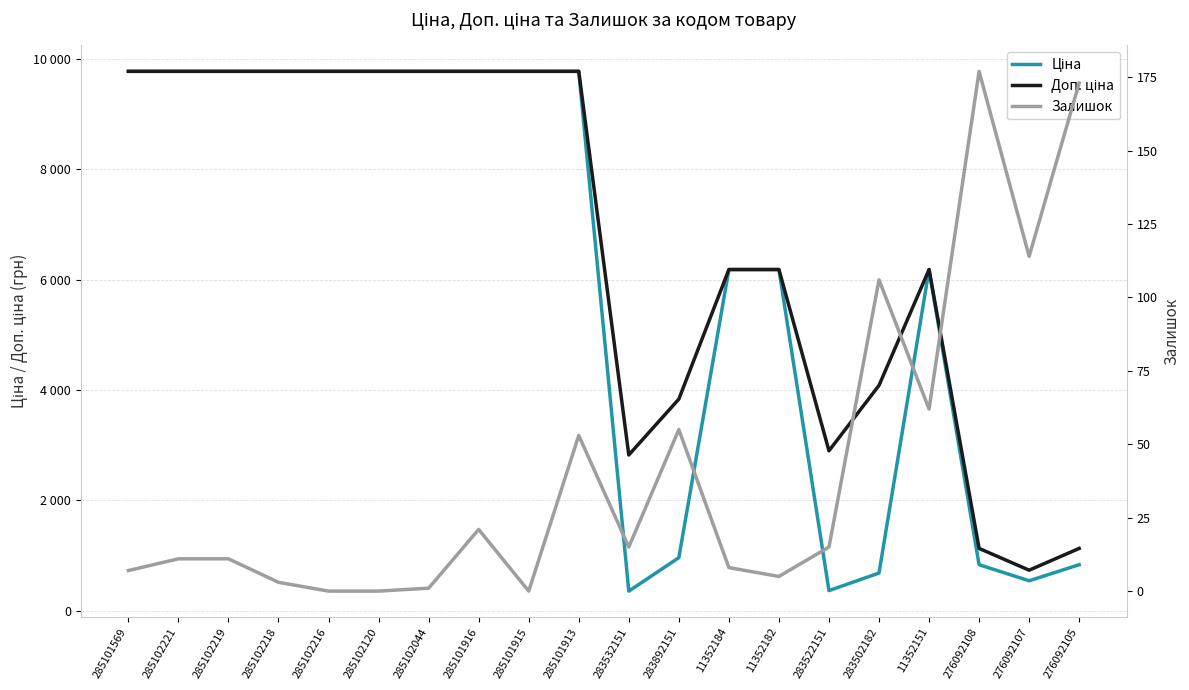

How many lines are shown in the chart?

3